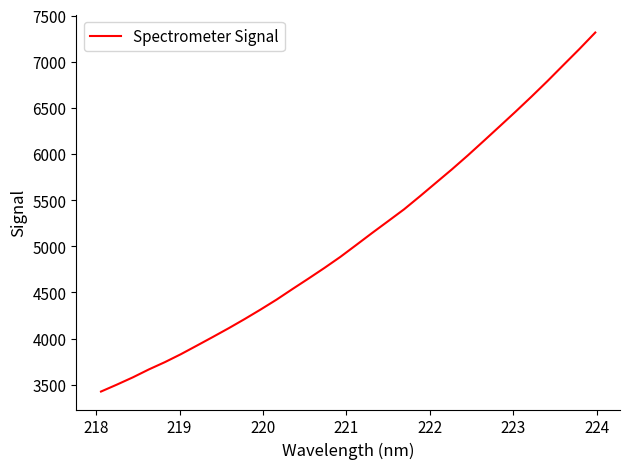

What is the sum of all values?

163183.6